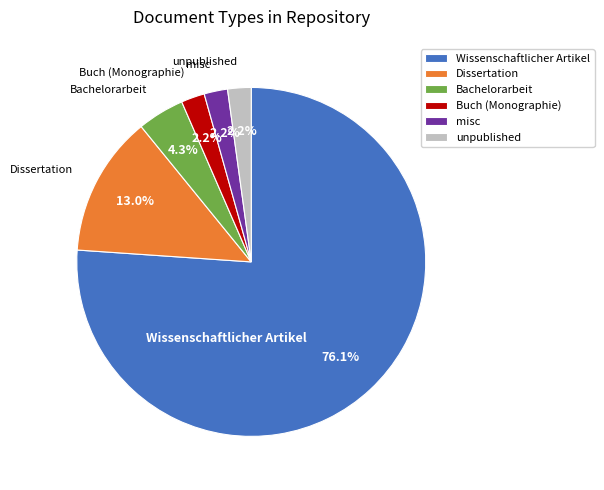

Is there a majority slice in this chart?

Yes